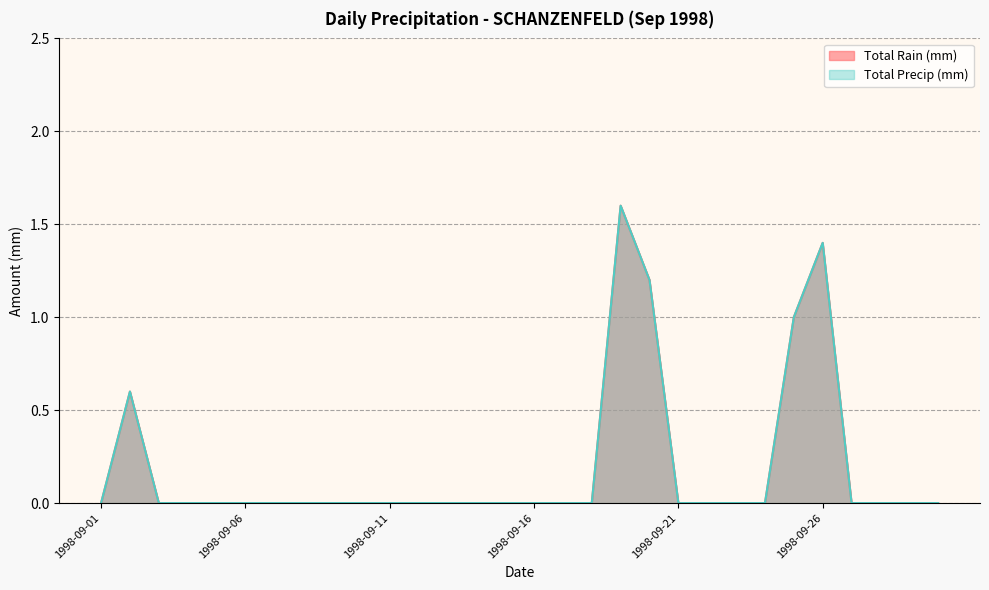

At which category does Total Rain (mm) reach its first local peak?

1998-09-02